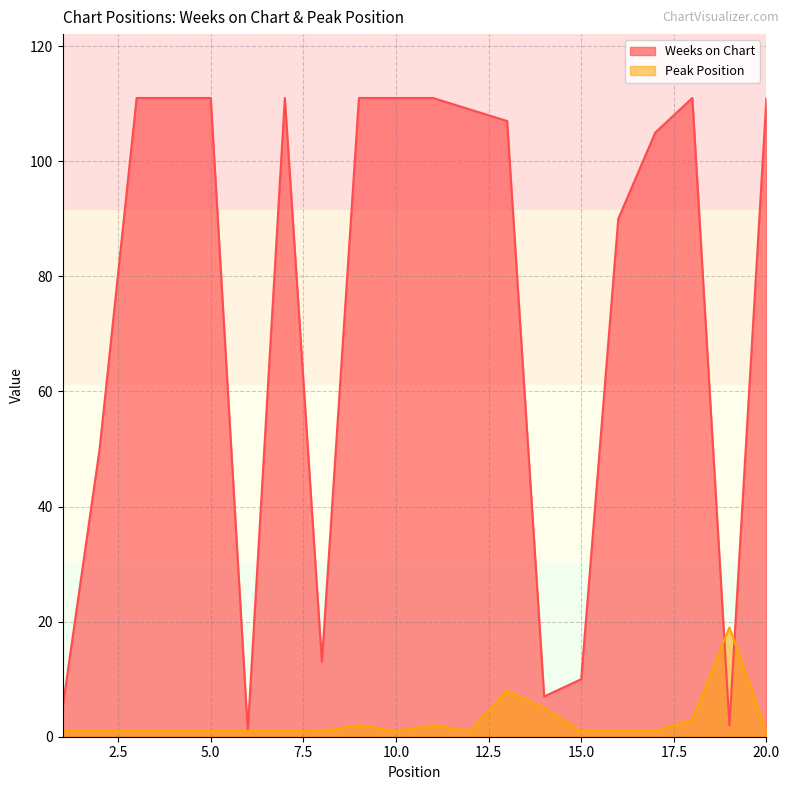

How many interior local peaks does the Peak Position series have?

4